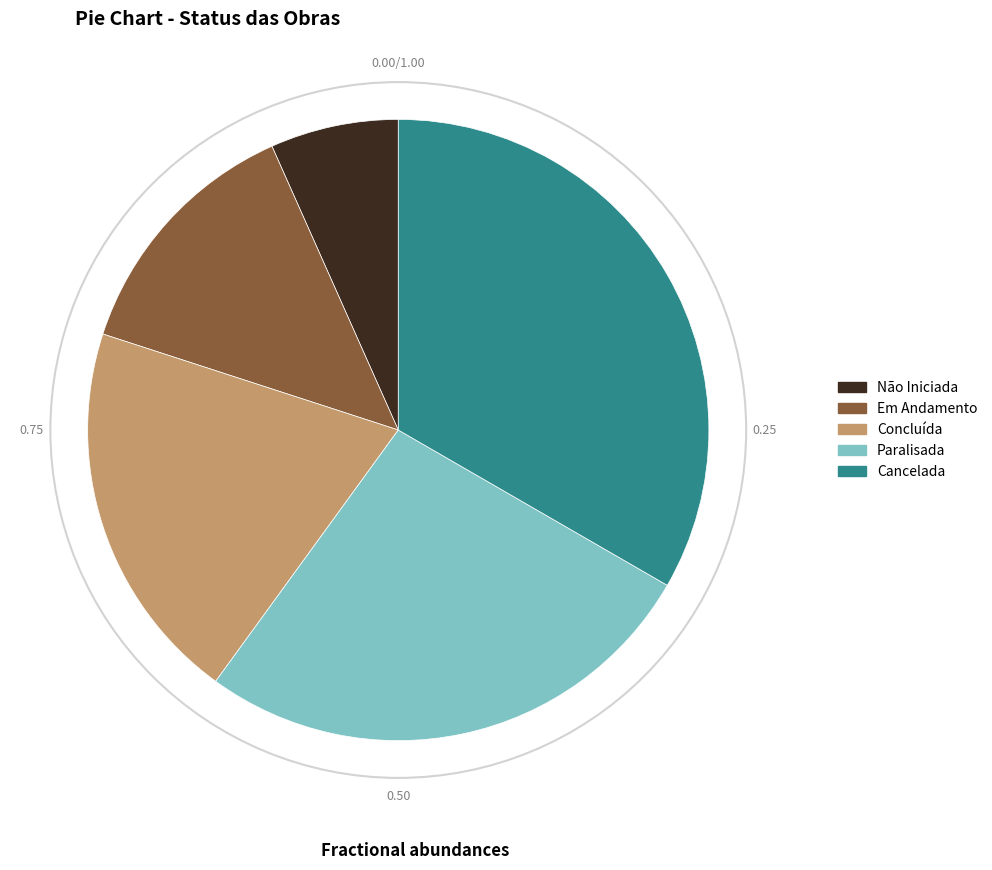

How many segments does this pie chart have?

5